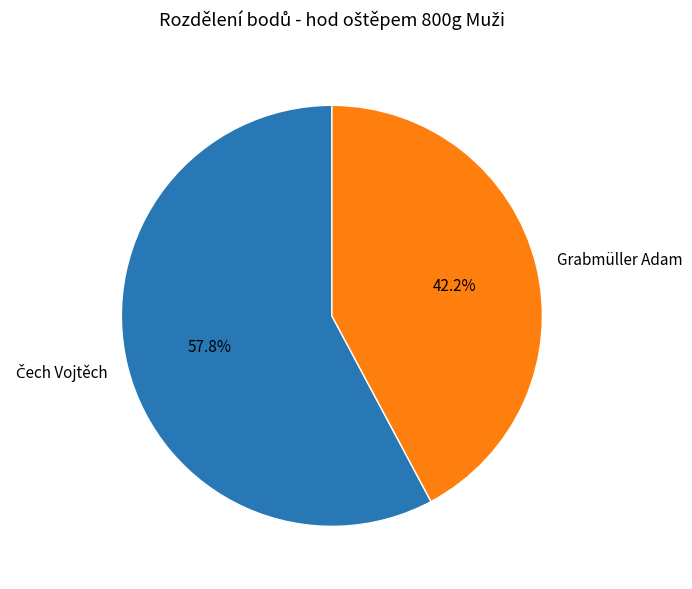

To the nearest percent, what is the average slice percentage?

50%